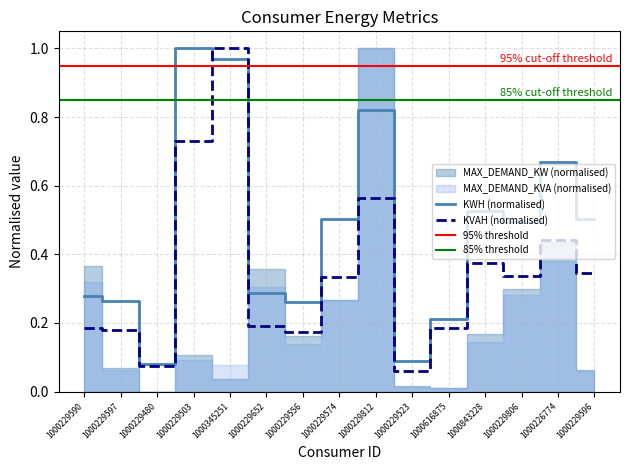

Is the value of KVAH (normalised) at 1000229652 greater than the value of KWH (normalised) at 1000229812?

No